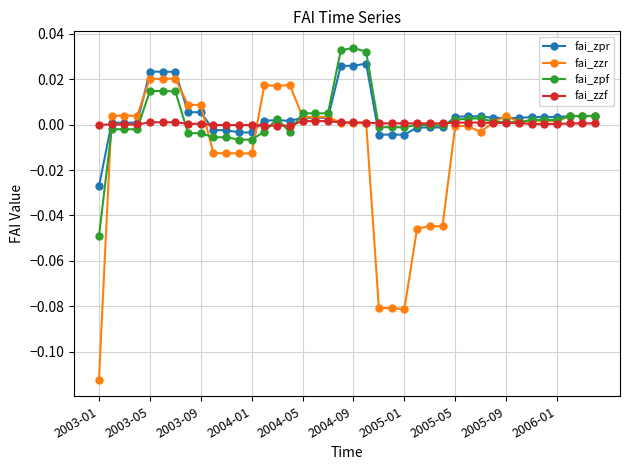

How many distinct data groups are displayed?

4